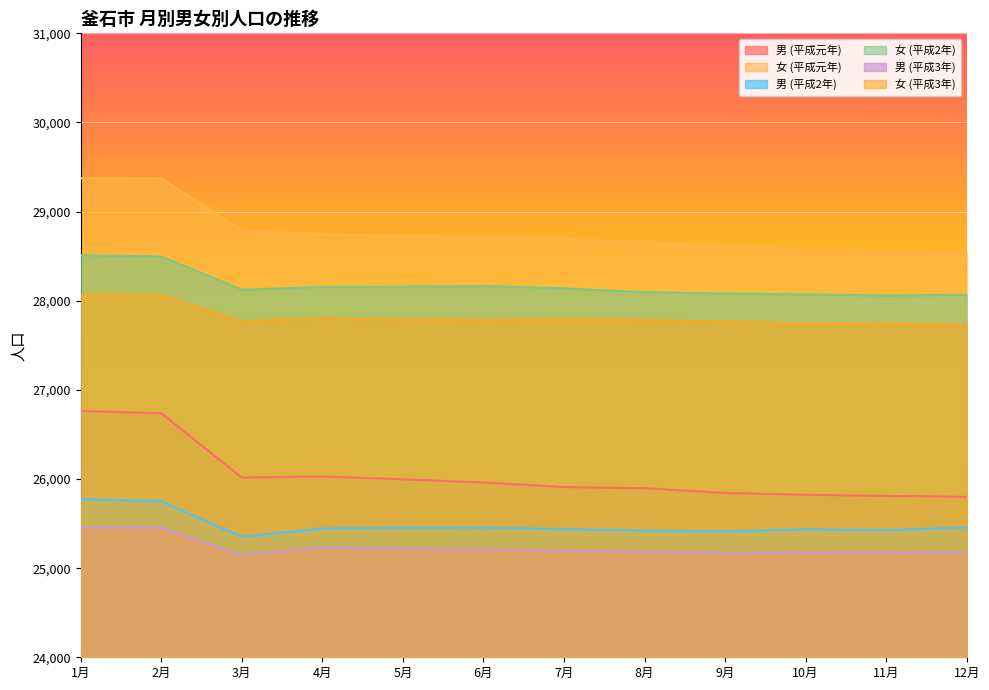

What is the total value across all series at 8月?

161039